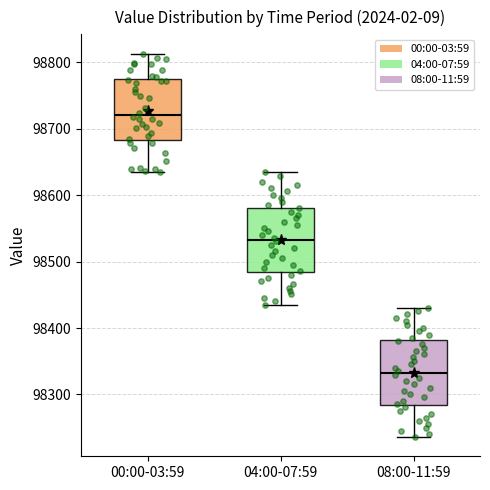

Reading left to right, transcribe this box plot: for each box, give where its median line is, the range the box spans, and where its two whiskers end, as read against the y-axis. The values are not printed on the chart, so give them approximately, as read against the axis.

00:00-03:59: median 98720, box 98680 to 98770, whiskers 98640 to 98810
04:00-07:59: median 98530, box 98480 to 98580, whiskers 98440 to 98630
08:00-11:59: median 98330, box 98280 to 98380, whiskers 98240 to 98430